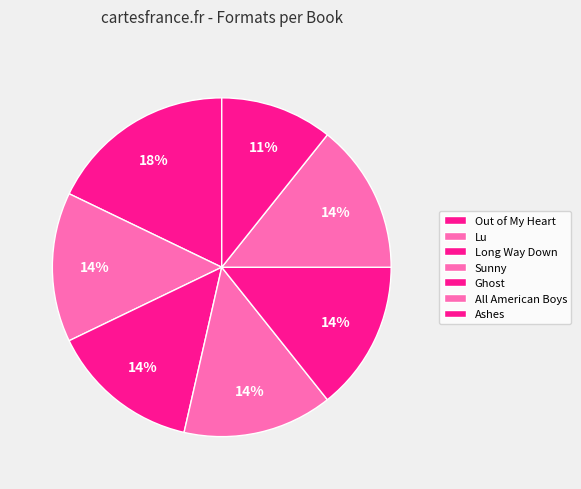

Rank the categories by value from highest to lowest.

Out of My Heart, Lu, Long Way Down, Sunny, Ghost, All American Boys, Ashes